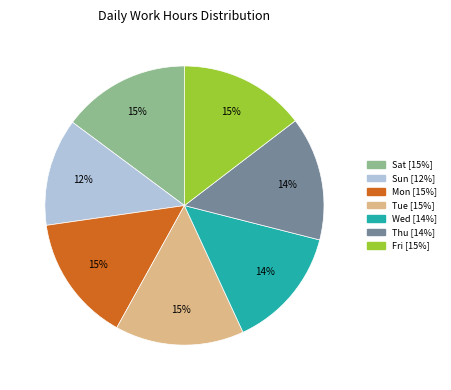

To the nearest percent, what percentage of the pie is Mon?

15%